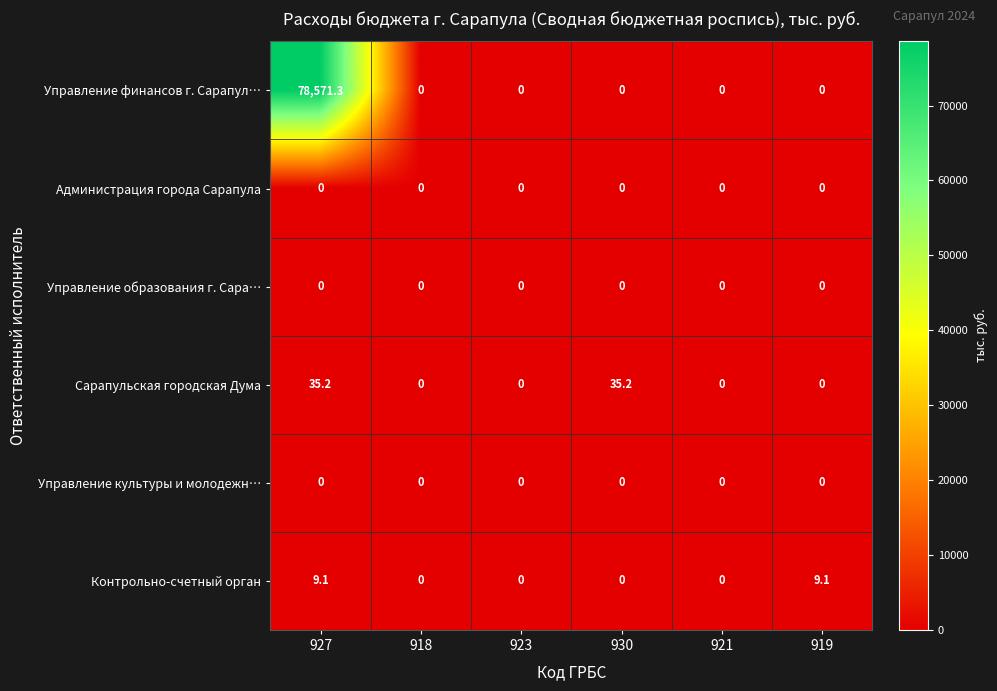

What is the maximum value shown in the chart?

78571.3